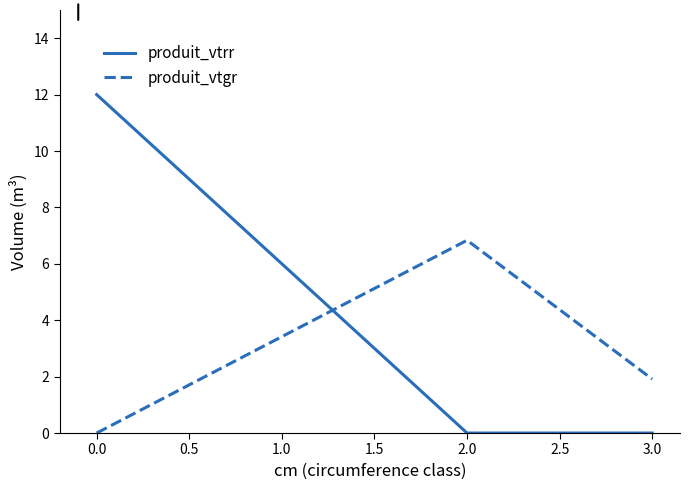

Reading left to right, extract all data points from this chart.

produit_vtrr: 12.0	0.0	0.0
produit_vtgr: 0.0	6.8	1.9